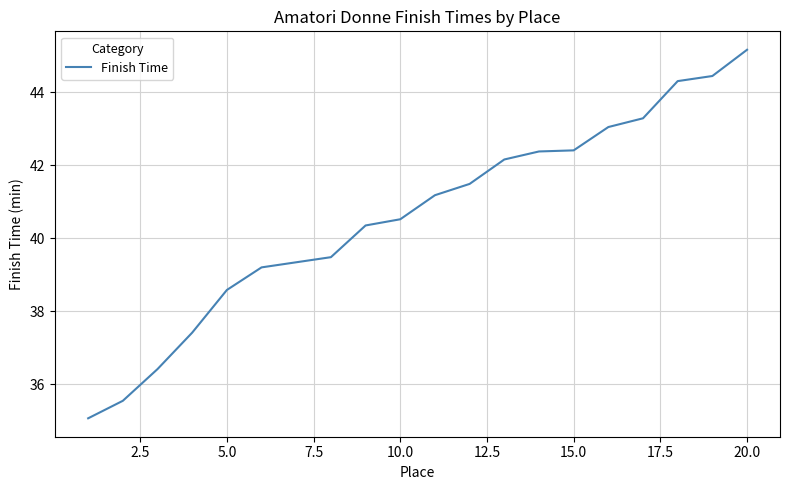

What is the minimum value shown in the chart?

35.1